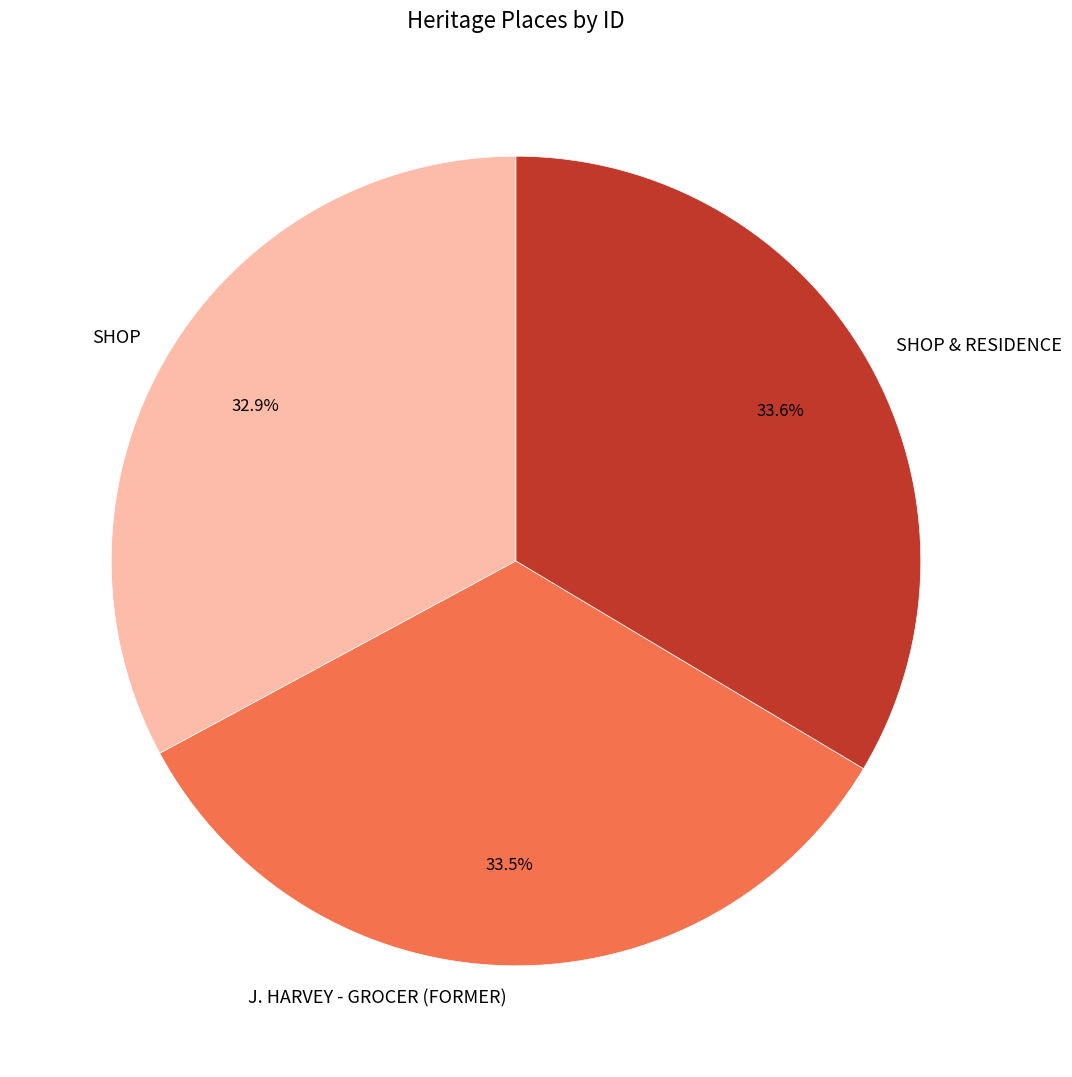

What portion of the pie excludes SHOP & RESIDENCE?

66.4%